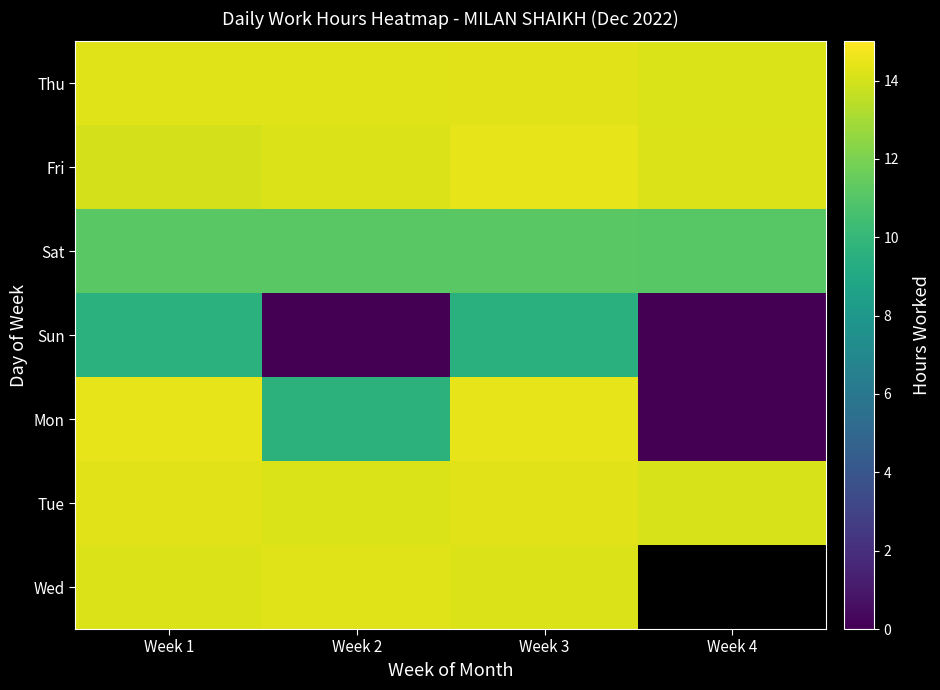

How many data points in Mon are above 14?

2